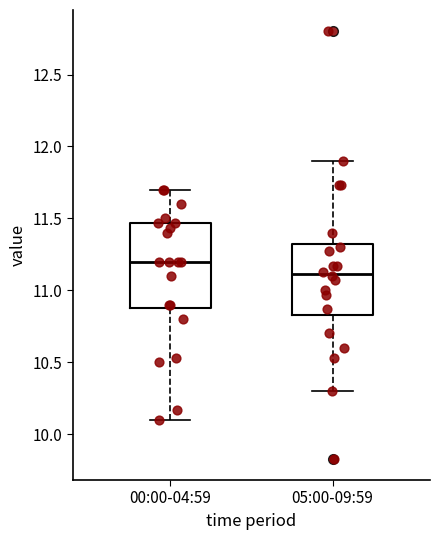

Where does the upper whisker of the box for 00:00-04:59 end on the y-axis? The values are not printed on the chart, so give them approximately, as read against the axis.

11.70